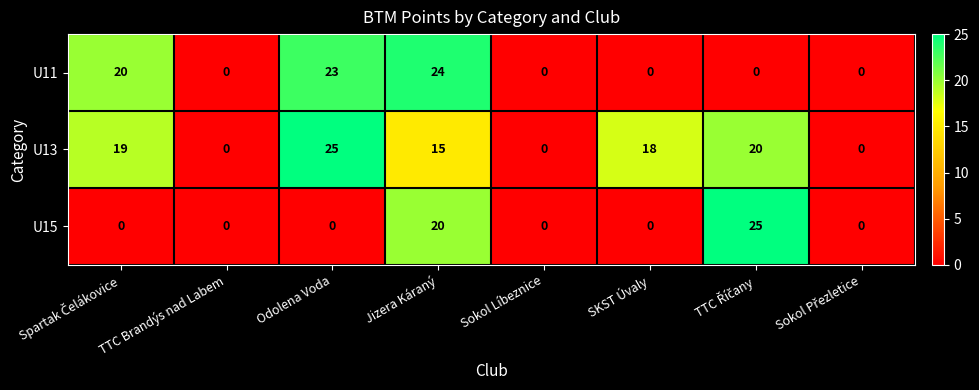

Rank the series by their average value, from highest to lowest.

U13, U11, U15